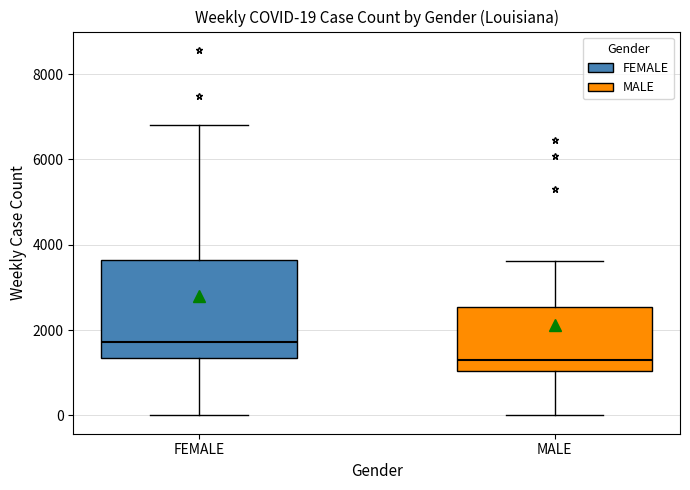

Comparing the boxes themselves (not the whiskers), which one is the tallest?

FEMALE